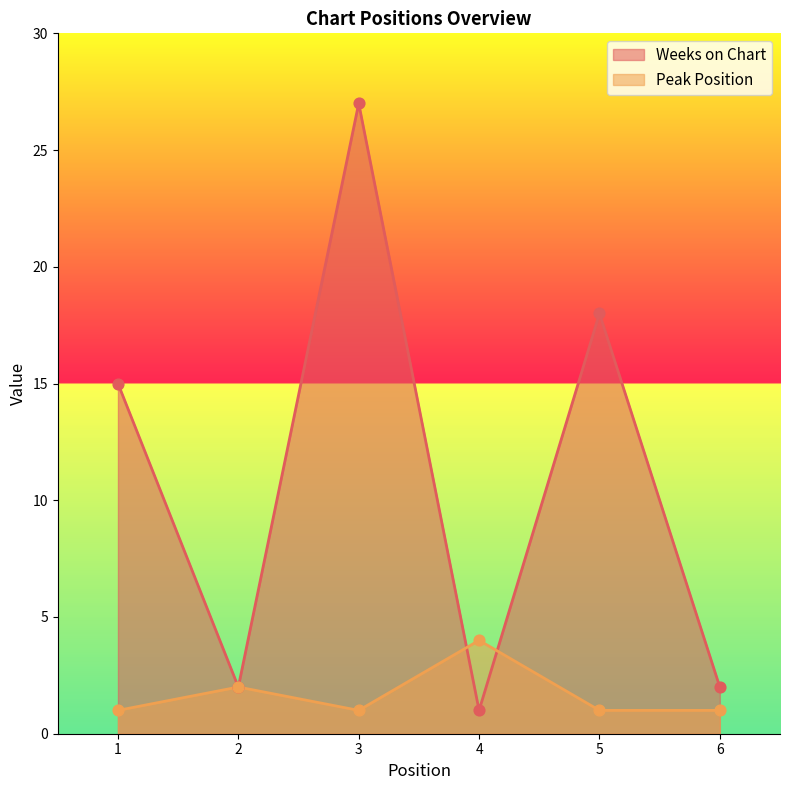

At which category is the sum across all series the highest?

3